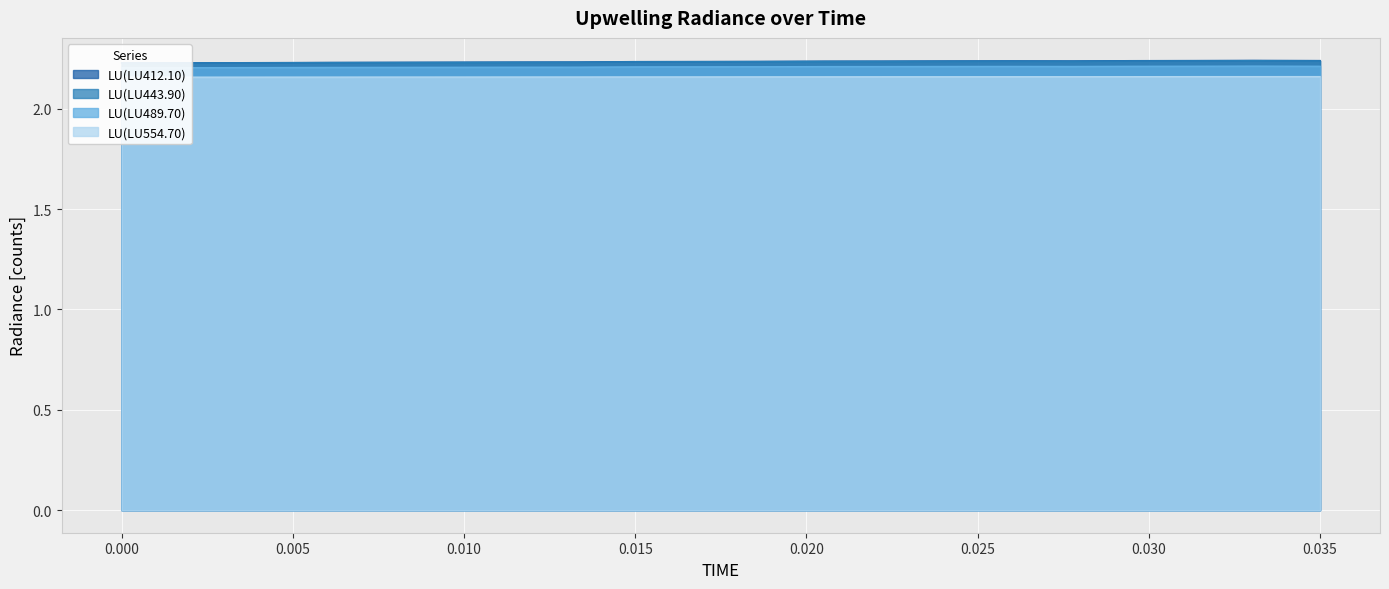

Reading left to right, list all the values displayed in this chart.

LU(LU412.10): 2.2	2.2	2.2	2.2	2.2	2.2	2.2	2.2	2.2	2.2	2.2	2.2	2.2	2.2	2.2	2.2	2.2	2.2	2.2	2.2
LU(LU443.90): 2.2	2.2	2.2	2.2	2.2	2.2	2.2	2.2	2.2	2.2	2.2	2.2	2.2	2.2	2.2	2.2	2.2	2.2	2.2	2.2
LU(LU489.70): 2.2	2.2	2.2	2.2	2.2	2.2	2.2	2.2	2.2	2.2	2.2	2.2	2.2	2.2	2.2	2.2	2.2	2.2	2.2	2.2
LU(LU554.70): 2.2	2.2	2.2	2.2	2.2	2.2	2.2	2.2	2.2	2.2	2.2	2.2	2.2	2.2	2.2	2.2	2.2	2.2	2.2	2.2